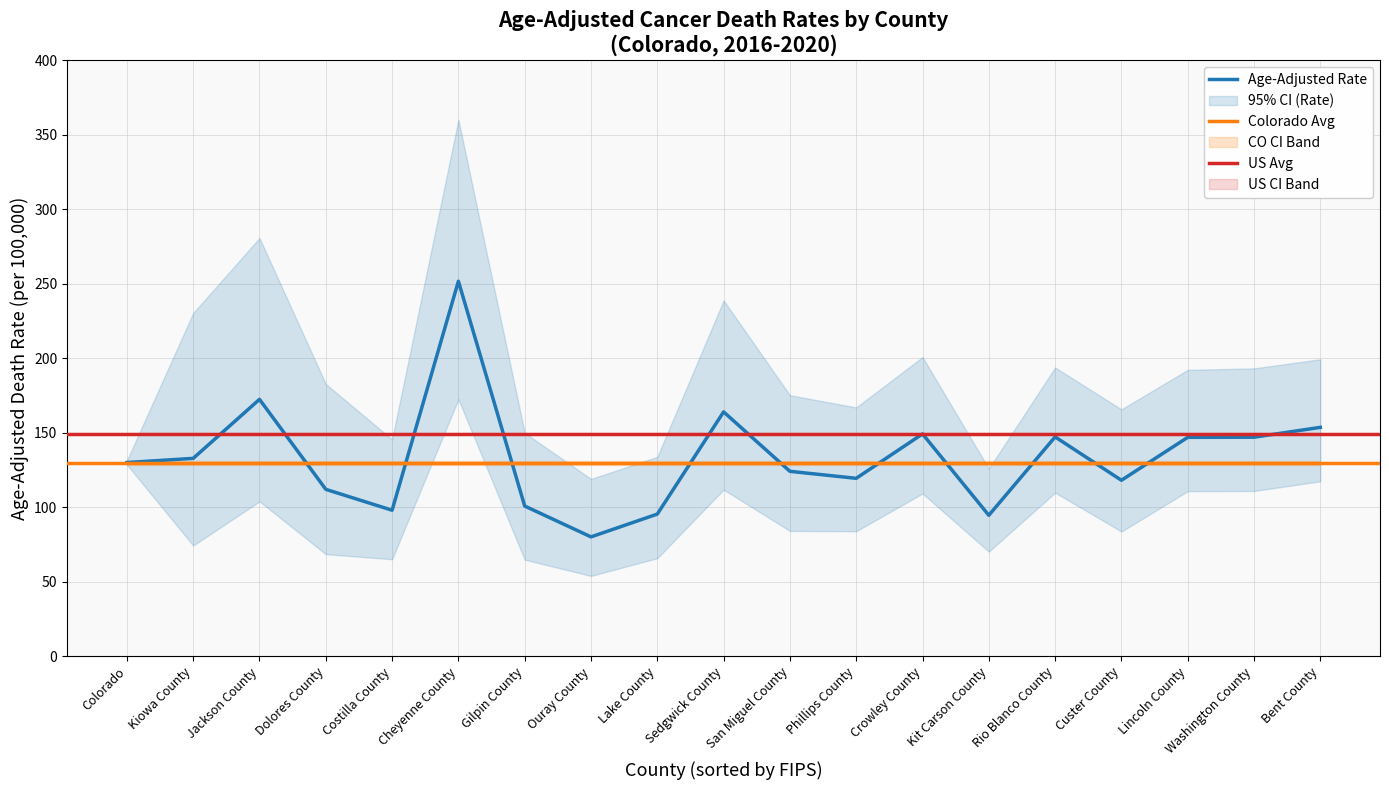

True or false: Age-Adjusted Rate has a value of 100.8 at Gilpin County.

True